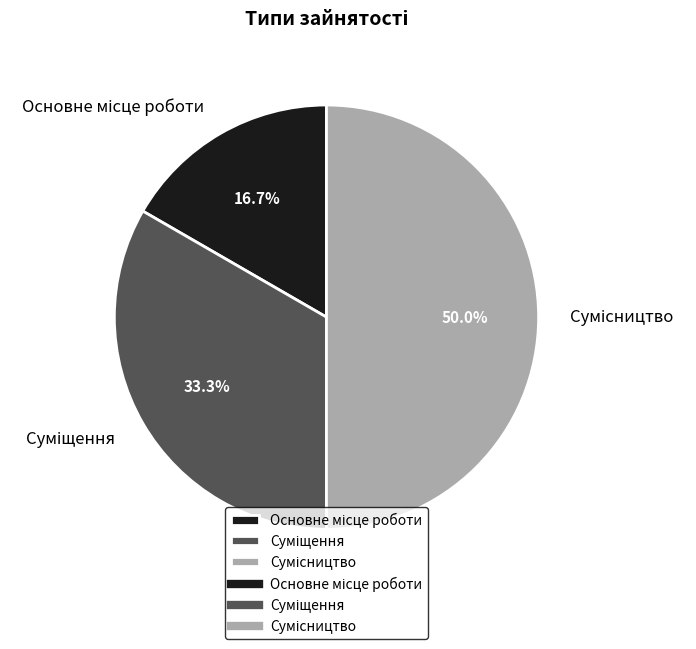

What is the ratio of the value at Основне місце роботи to the value at Сумісництво?

0.3